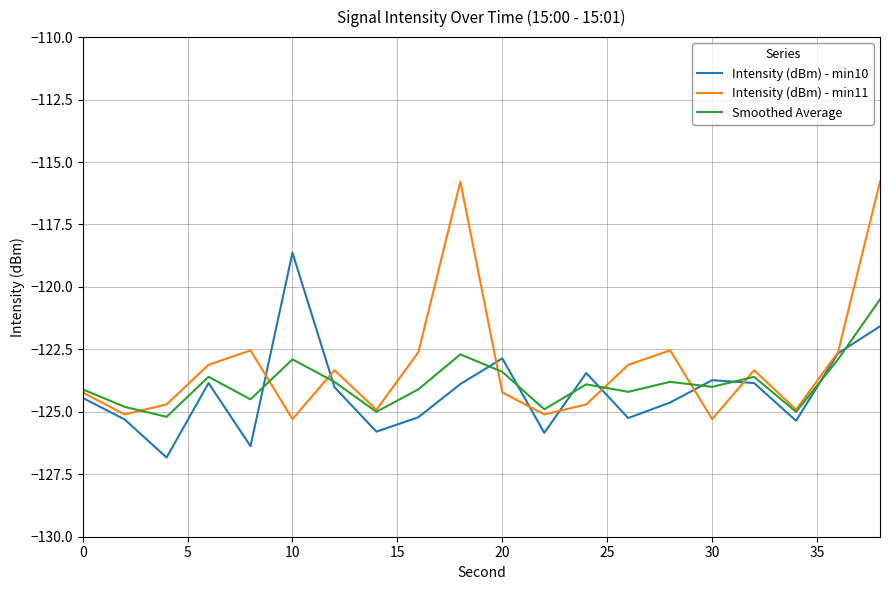

Rank the series by their maximum value, from lowest to highest.

Smoothed Average, Intensity (dBm) - min10, Intensity (dBm) - min11